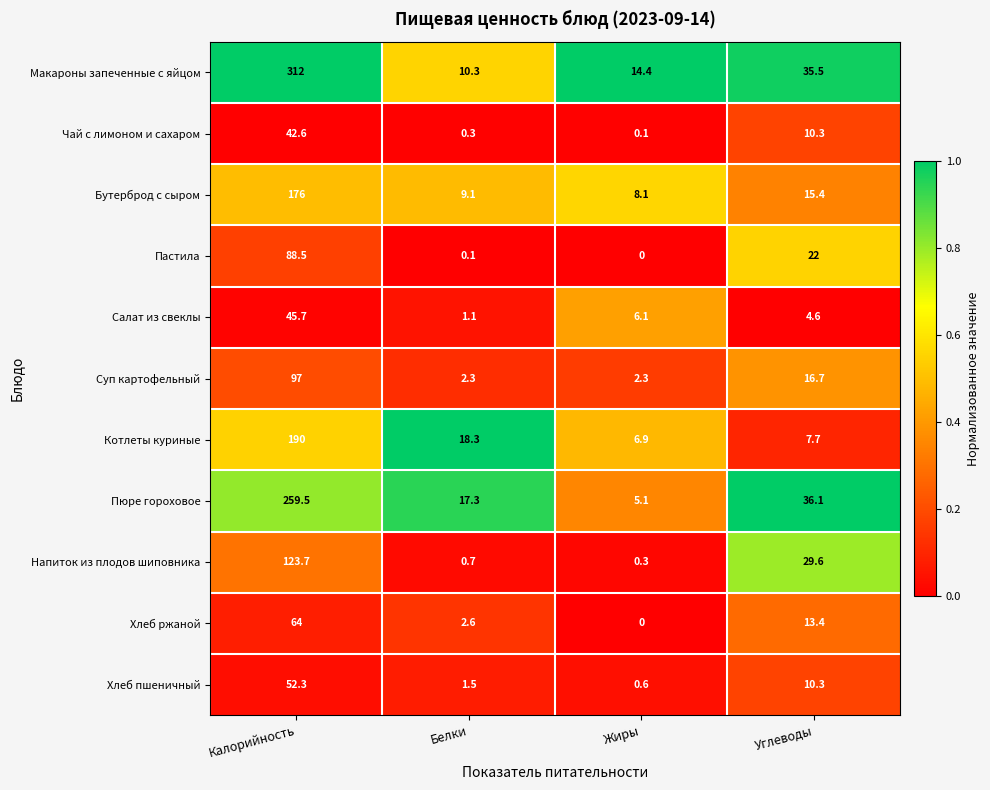

What is the difference between the second highest and minimum values in the Хлеб ржаной series?

13.4